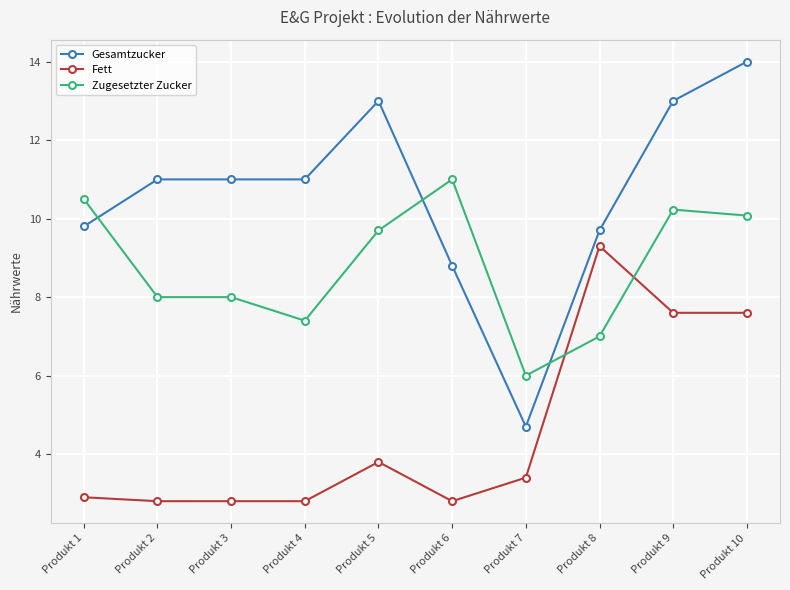

At which category is the sum across all series the highest?

Produkt 10